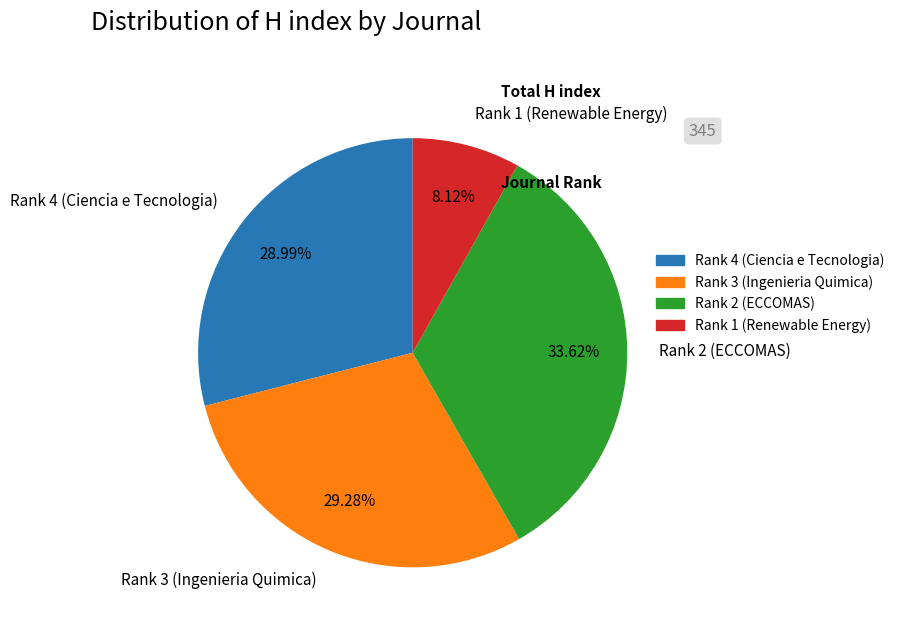

Is it true that Rank 2 (ECCOMAS) is 34% of the pie?

True